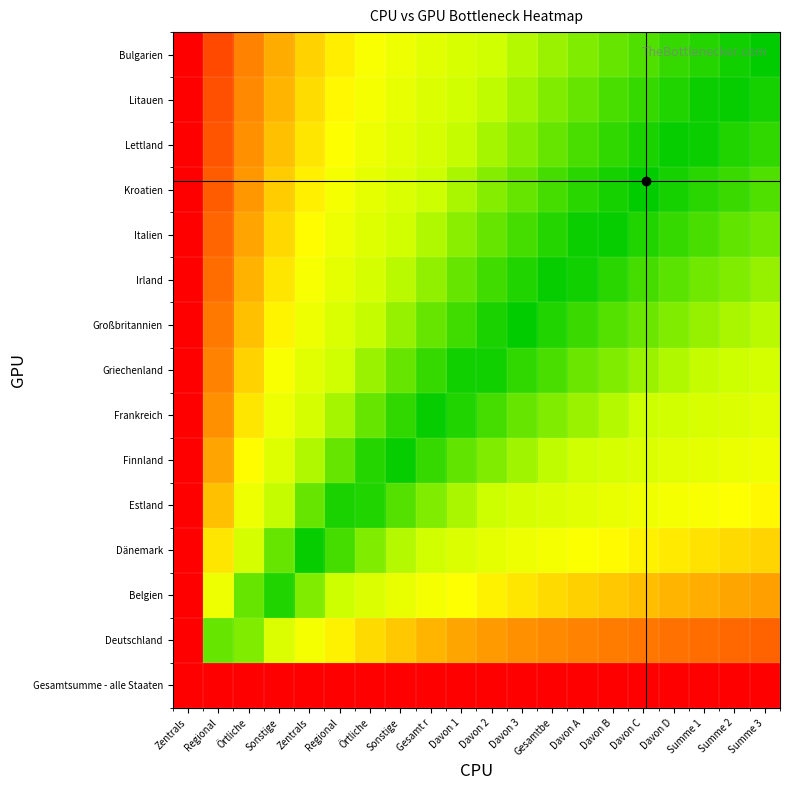

Which label corresponds to the smallest value in the chart?

Summe 3